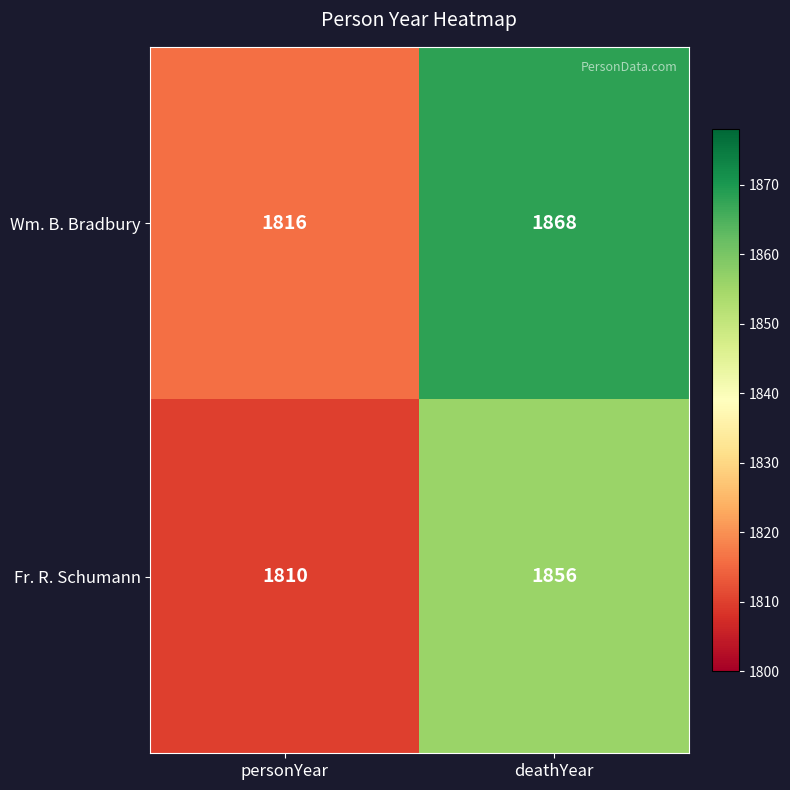

Reading left to right, what are all the values shown in this chart?

Wm. B. Bradbury: 1816	1868
Fr. R. Schumann: 1810	1856